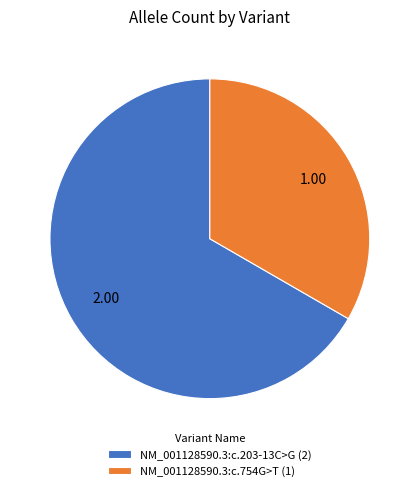

Is NM_001128590.3:c.203-13C>G the majority of the pie?

Yes